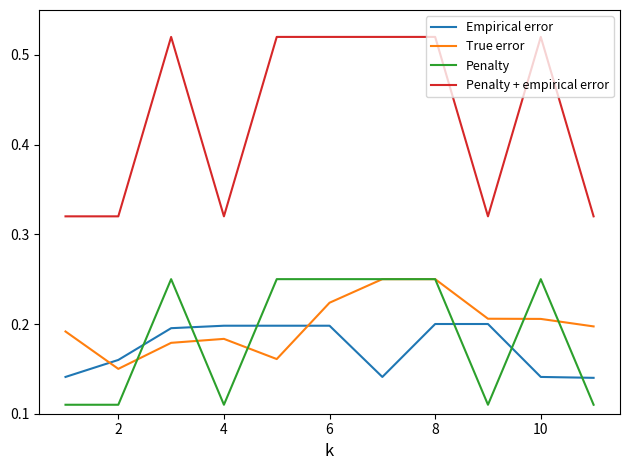

Which series has the largest range (max minus min)?

Penalty + empirical error